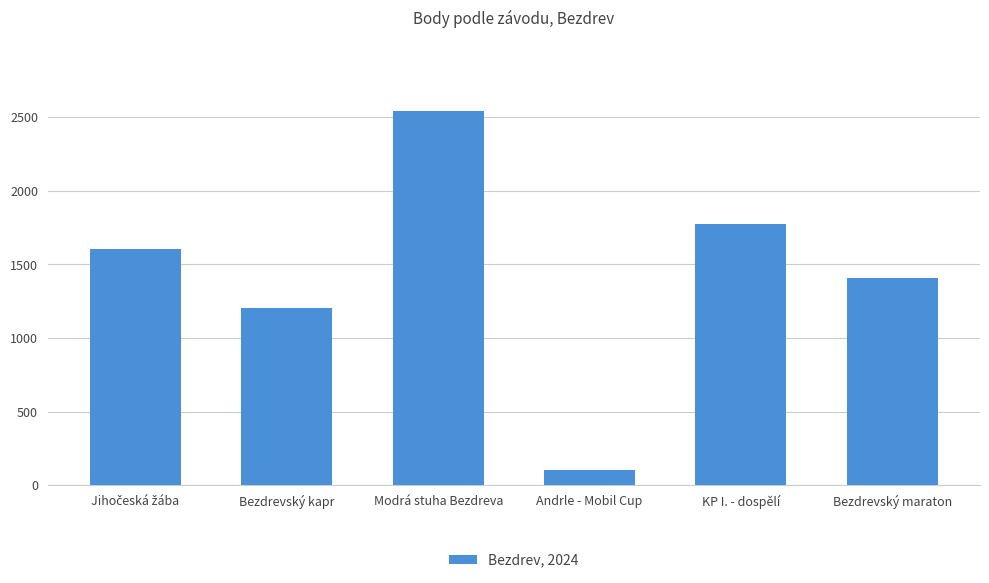

How many data points are less than 1608?

3